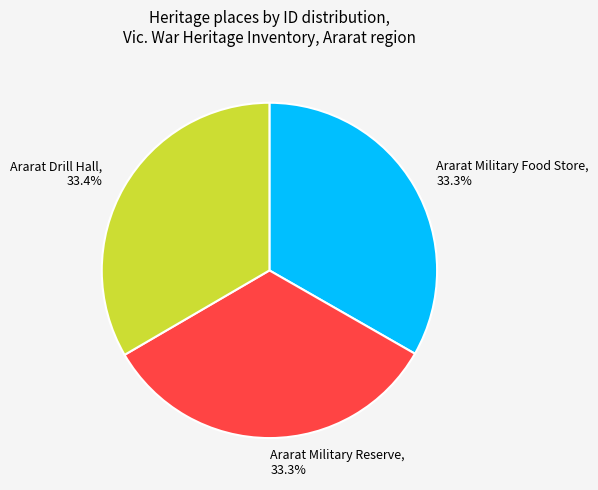

Does Ararat Military Reserve represent more than half of the total?

No